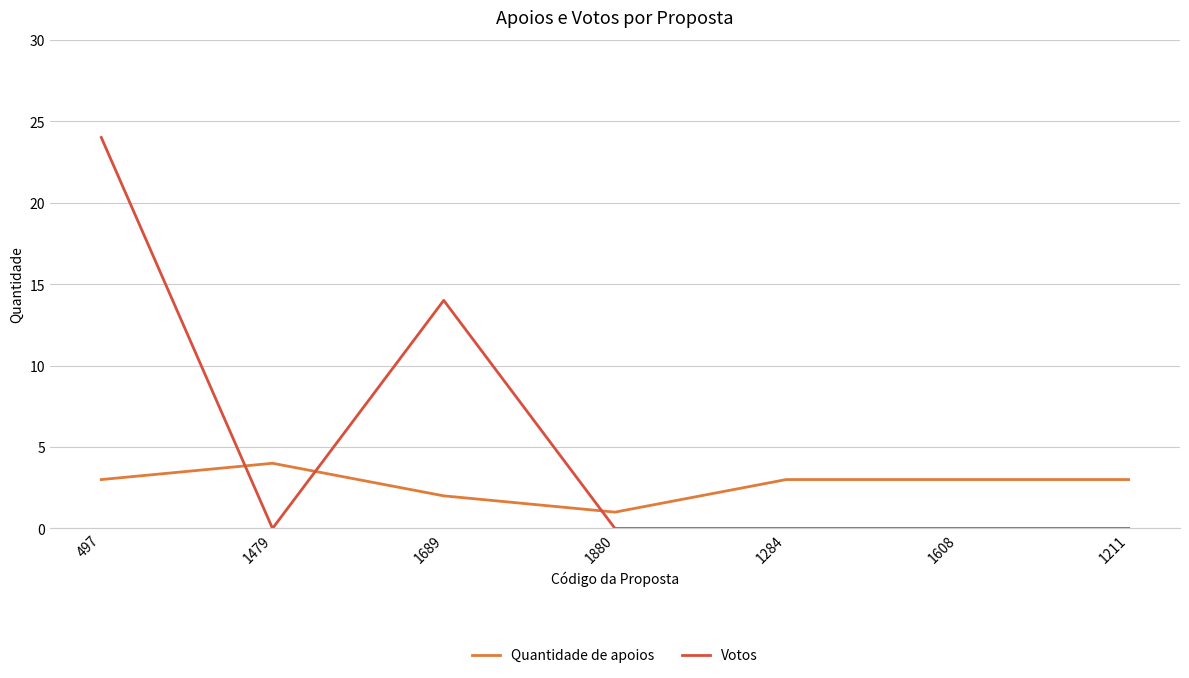

Reading left to right, extract all data points from this chart.

Quantidade de apoios: 3	4	2	1	3	3	3
Votos: 24	0	14	0	0	0	0